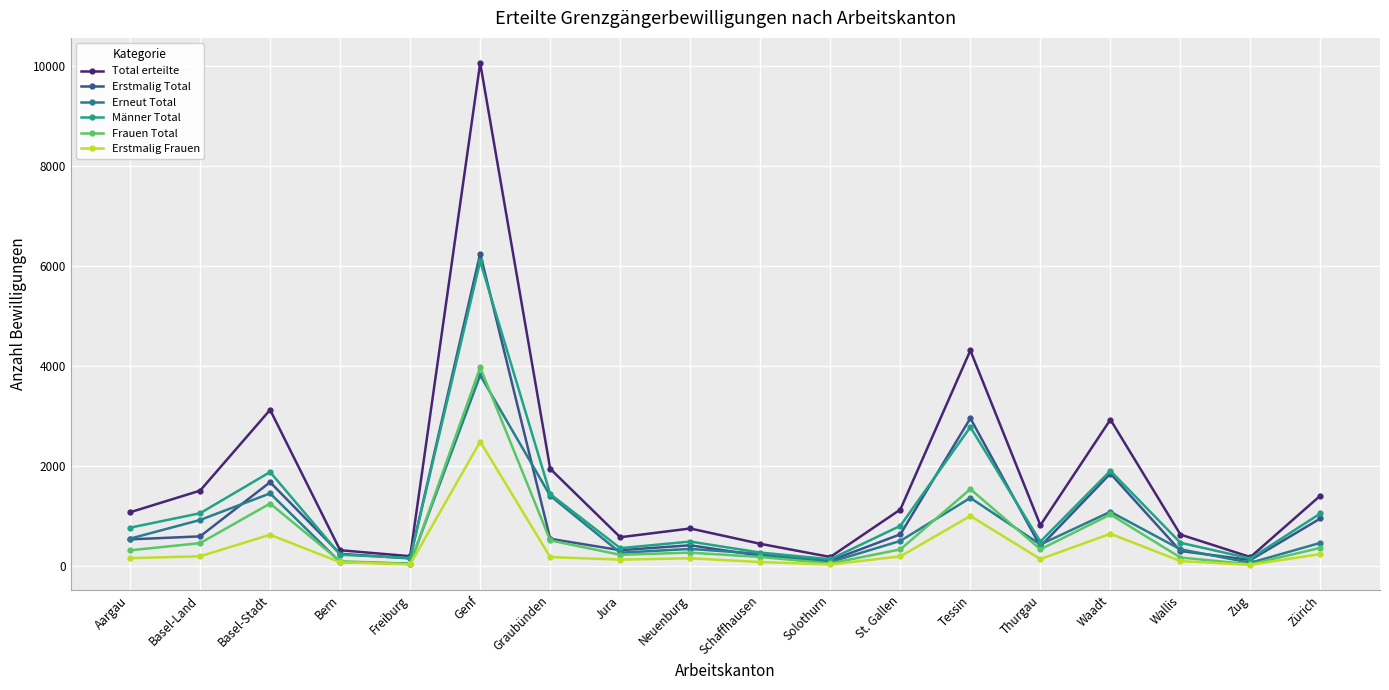

Where is the first local minimum for Total erteilte?

Freiburg